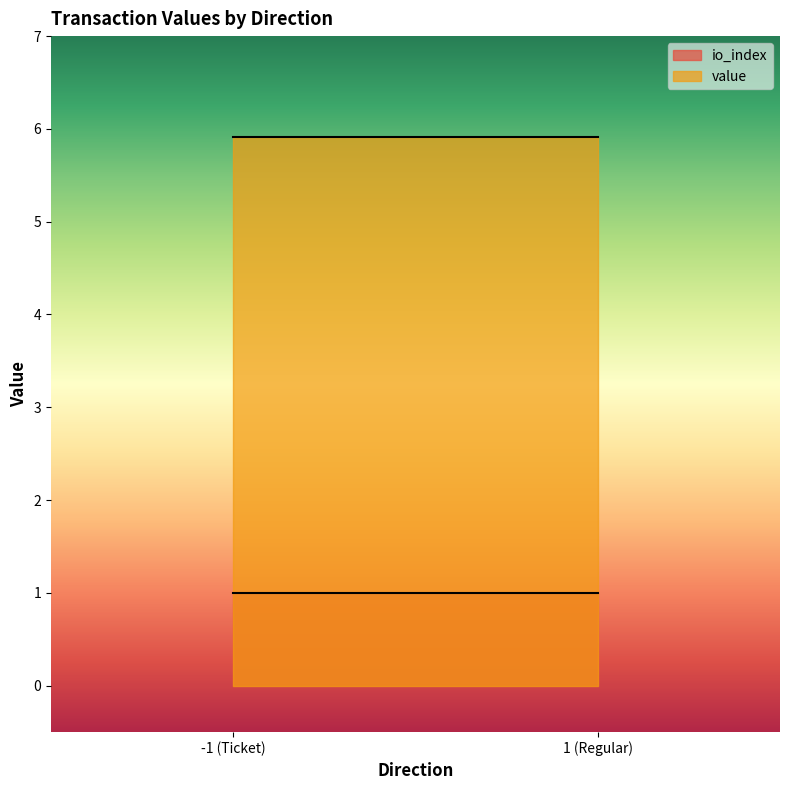

At which category does io_index reach its first local peak?

-1